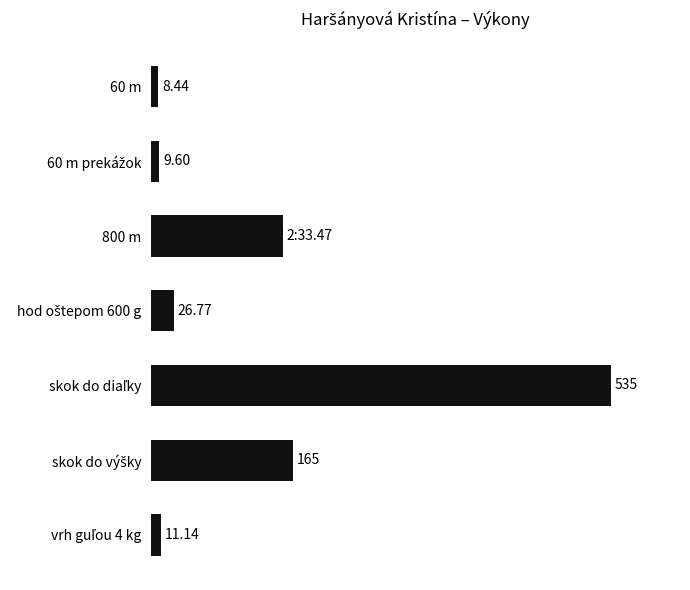

Are the bars horizontal?

Yes